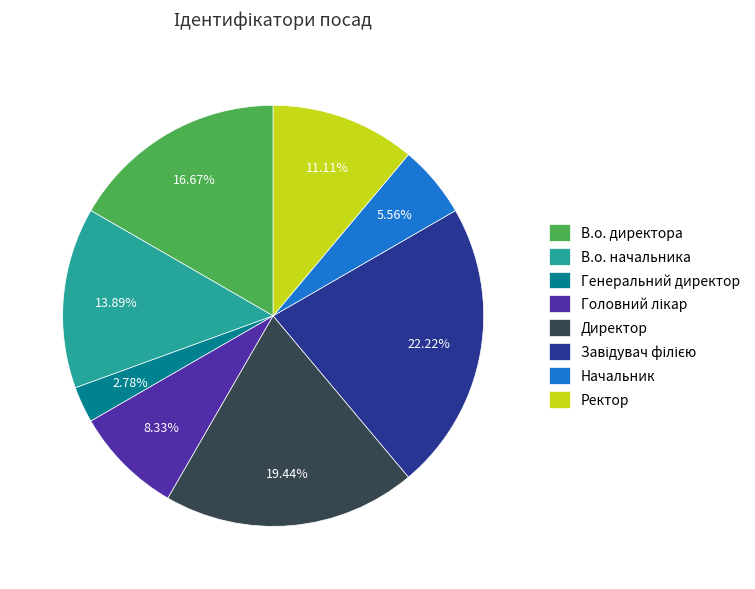

Is there any slice that represents more than half of the pie?

No